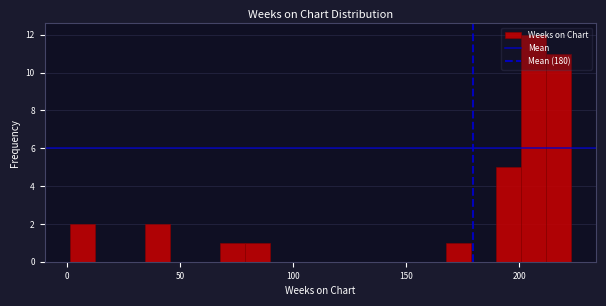

Read against the x-axis, roughly where is the centre of the tallest bar?

205